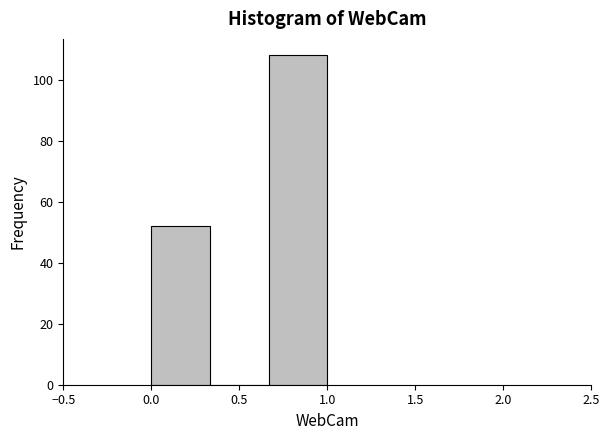

Reading left to right, list every bar in this chart as the range it spans on the x-axis followed by its height. Neither the bar edges nor the heights are printed on the chart, so give them approximately, as read against the axes.

0.00 to 0.35: 52
0.35 to 0.65: 0
0.65 to 1.00: 108